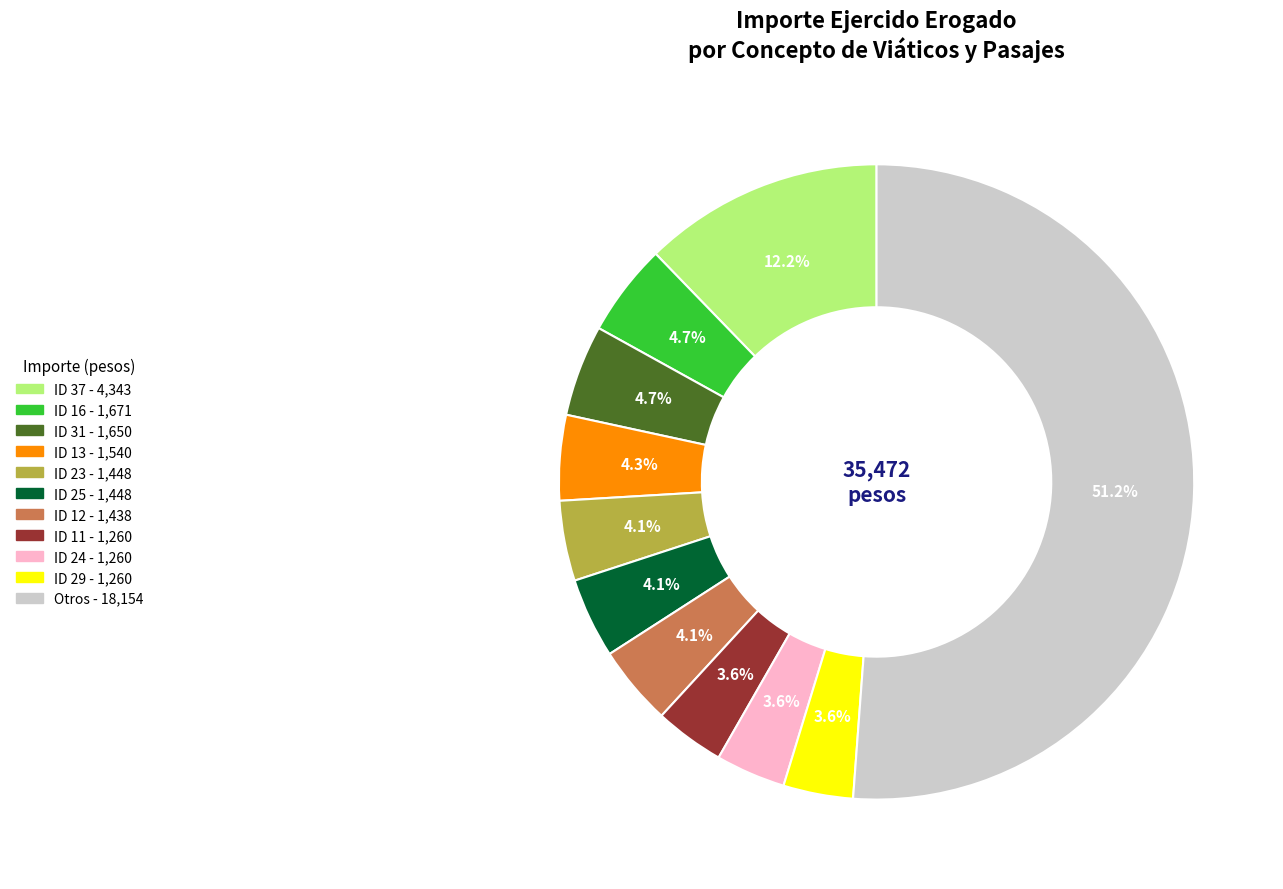

Is there a majority slice in this chart?

Yes